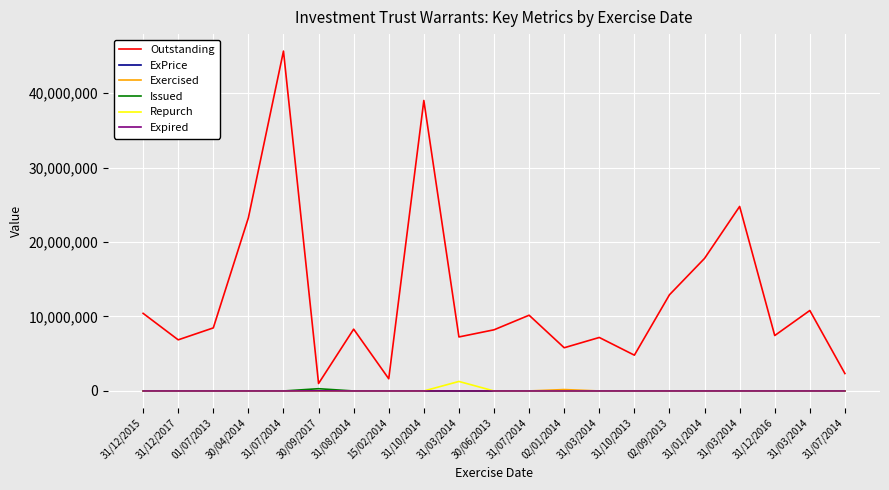

Which series changed the most between 30/09/2017 and 31/03/2014?

Outstanding